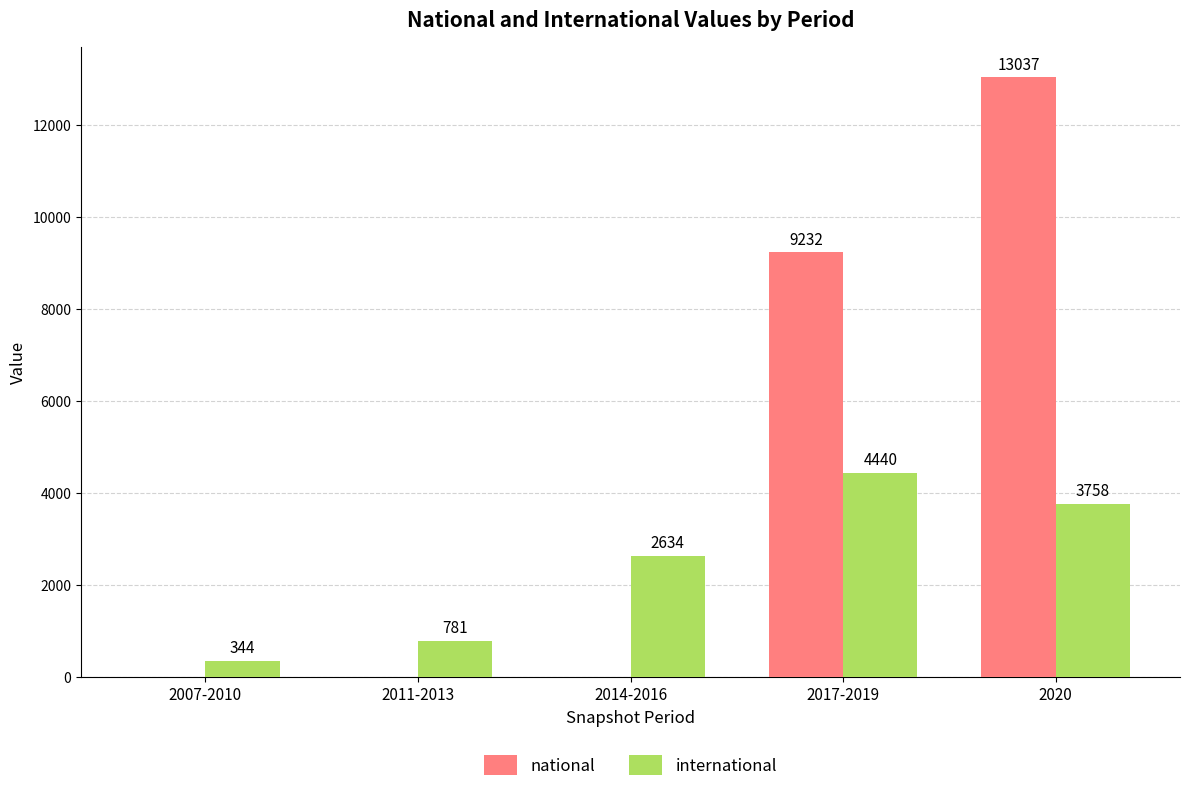

Which label corresponds to the largest value in the chart?

2020